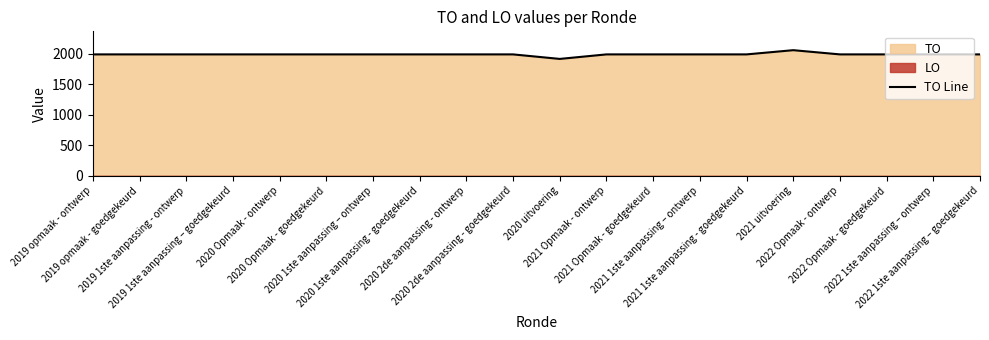

What is the sum of all values?

39755